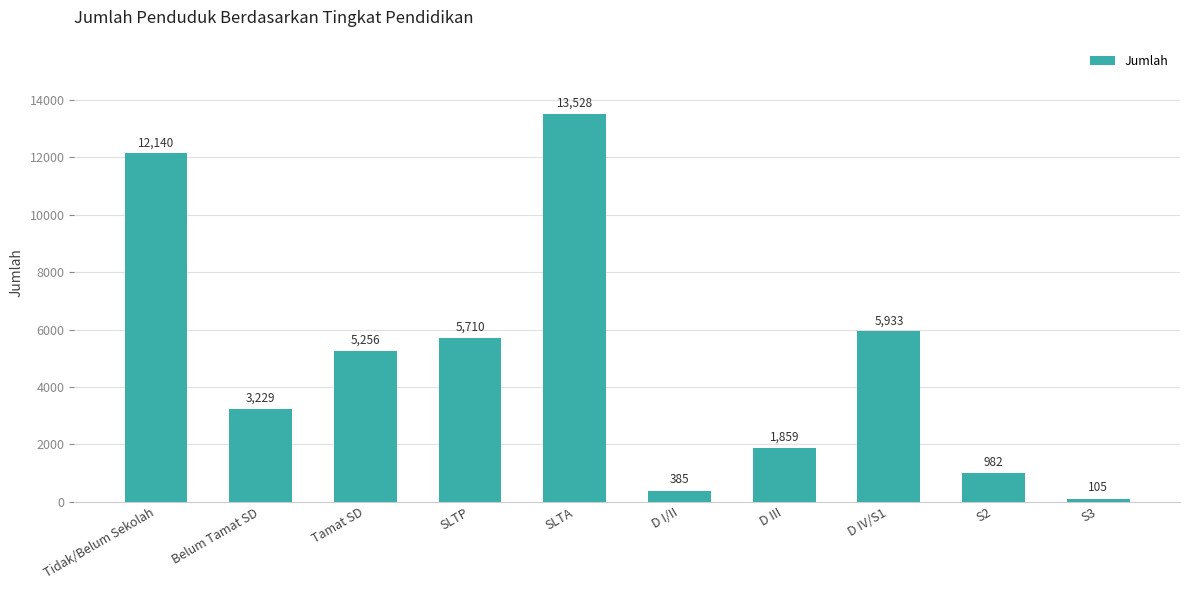

What is the label of the 4th bar from the right?

D III